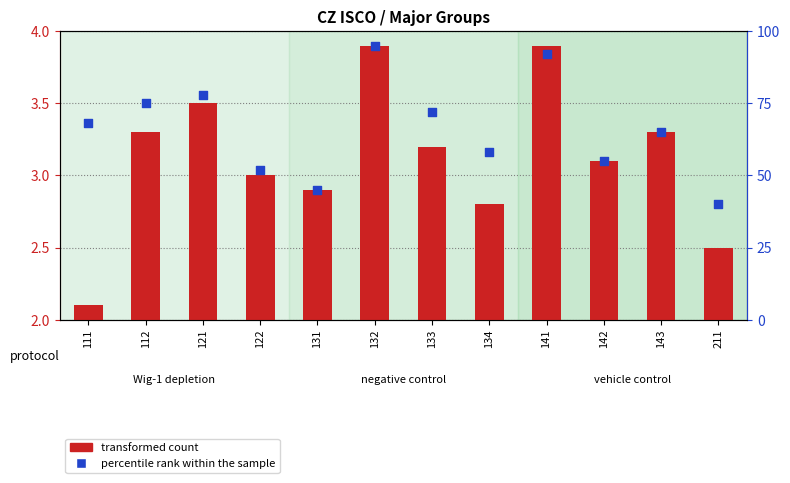

Which series has the widest spread of Y values?

percentile rank within the sample